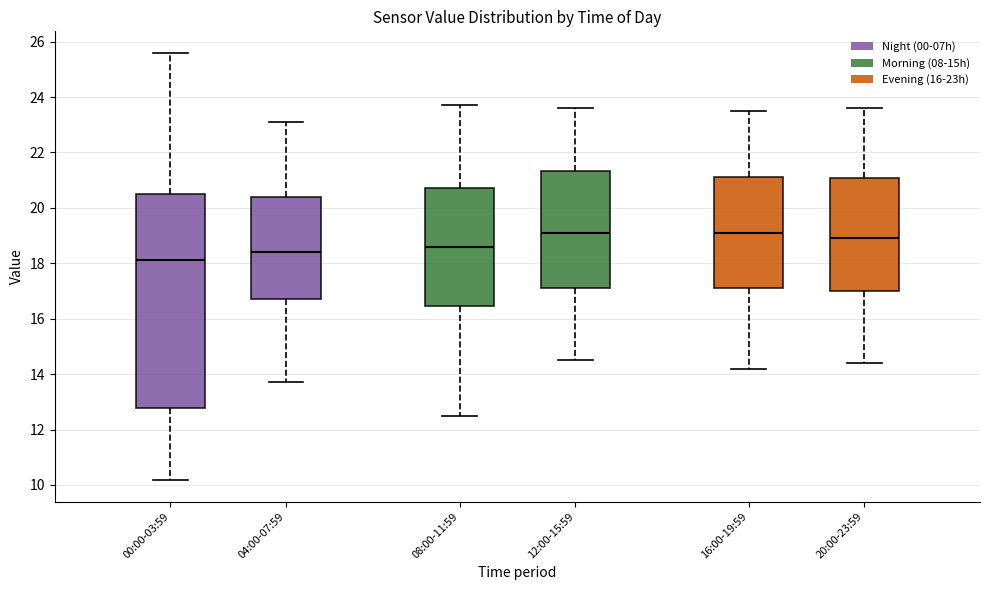

Reading left to right, transcribe this box plot: for each box, give where its median line is, the range the box spans, and where its two whiskers end, as read against the y-axis. The values are not printed on the chart, so give them approximately, as read against the axis.

00:00-03:59: median 18.2, box 12.8 to 20.4, whiskers 10.2 to 25.6
04:00-07:59: median 18.4, box 16.8 to 20.4, whiskers 13.8 to 23.2
08:00-11:59: median 18.6, box 16.4 to 20.8, whiskers 12.6 to 23.8
12:00-15:59: median 19.2, box 17.2 to 21.4, whiskers 14.6 to 23.6
16:00-19:59: median 19.2, box 17.2 to 21.2, whiskers 14.2 to 23.6
20:00-23:59: median 19.0, box 17.0 to 21.0, whiskers 14.4 to 23.6